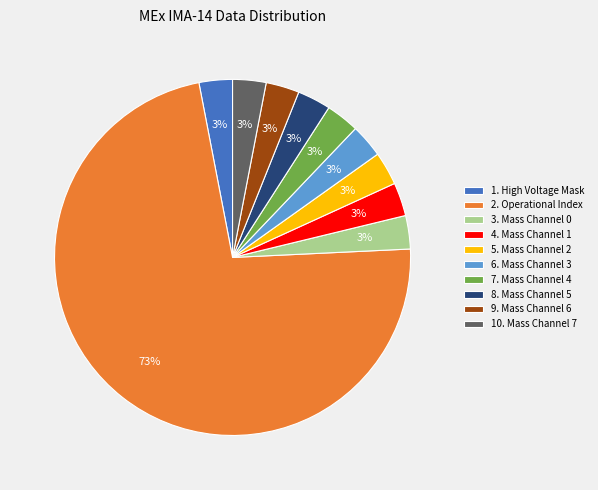

Count the number of slices in the pie.

10